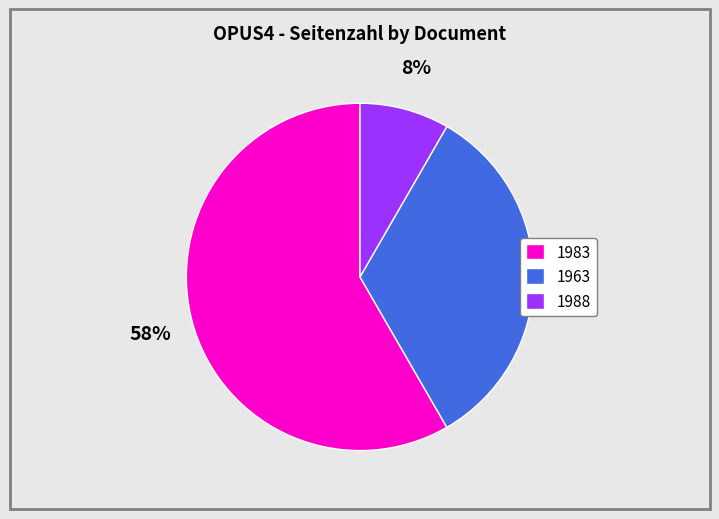

To the nearest percent, what is the average slice percentage?

33%